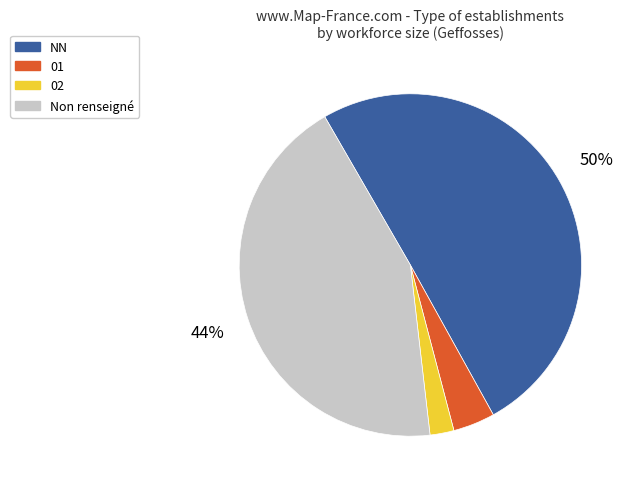

Rank the categories by value from lowest to highest.

02, 01, Non renseigné, NN